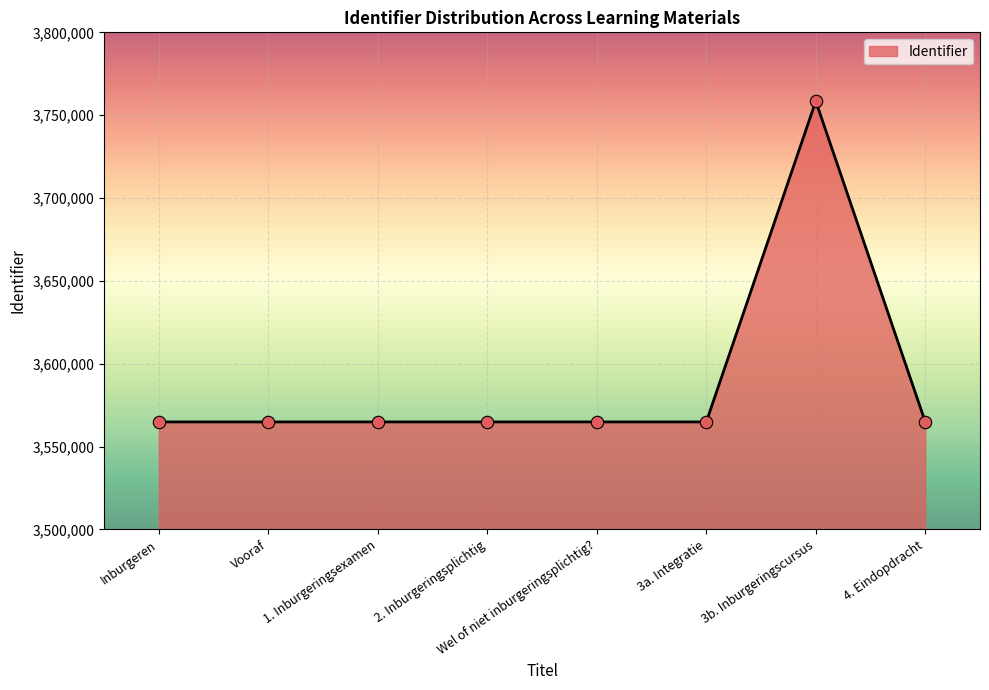

Approximately how many times larger is the value at 3b. Inburgeringscursus compared to 1. Inburgeringsexamen?

1.1